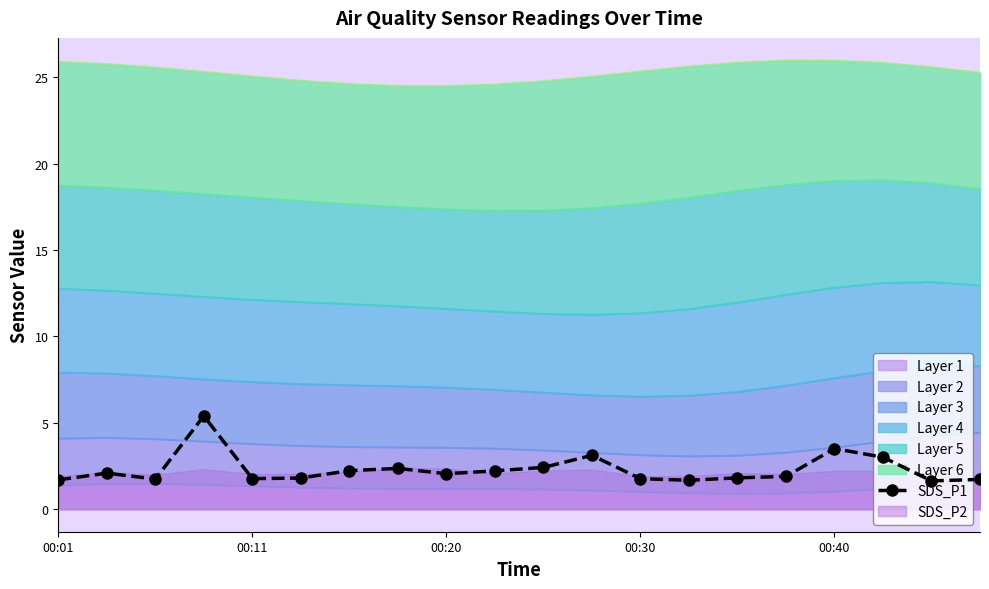

True or false: the data shows 3.2 at 6.

False